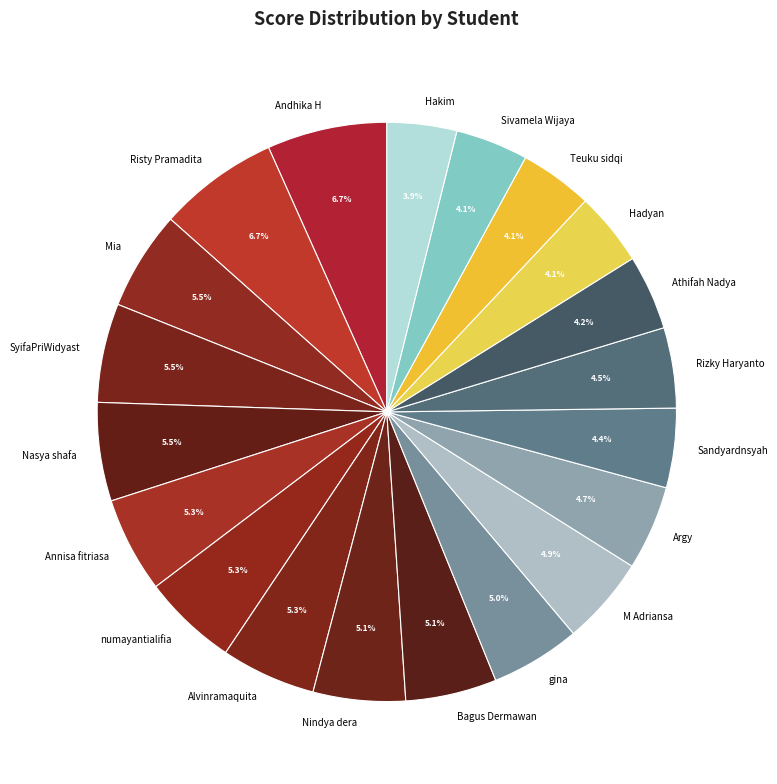

What percentage do Mia and Athifah Nadya together represent?

9.7%